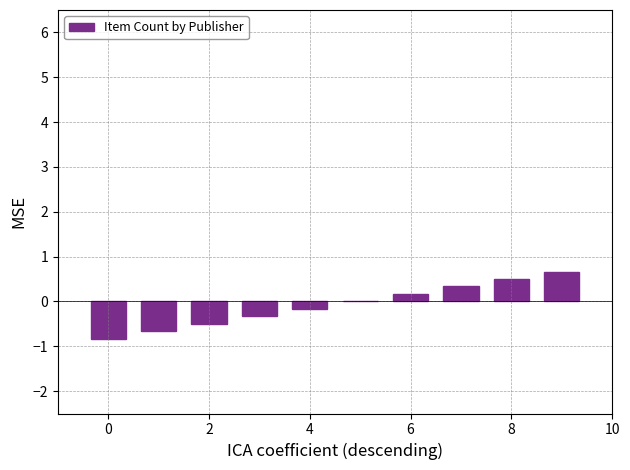

What is the greatest value displayed?

0.7